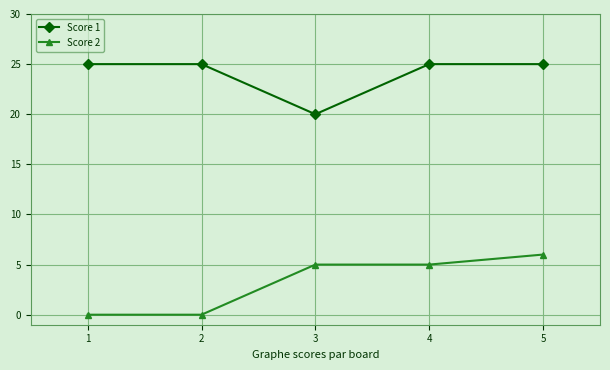

Reading left to right, transcribe all the data shown in this chart.

Score 1: 1=25	2=25	3=20	4=25	5=25
Score 2: 1=0	2=0	3=5	4=5	5=6